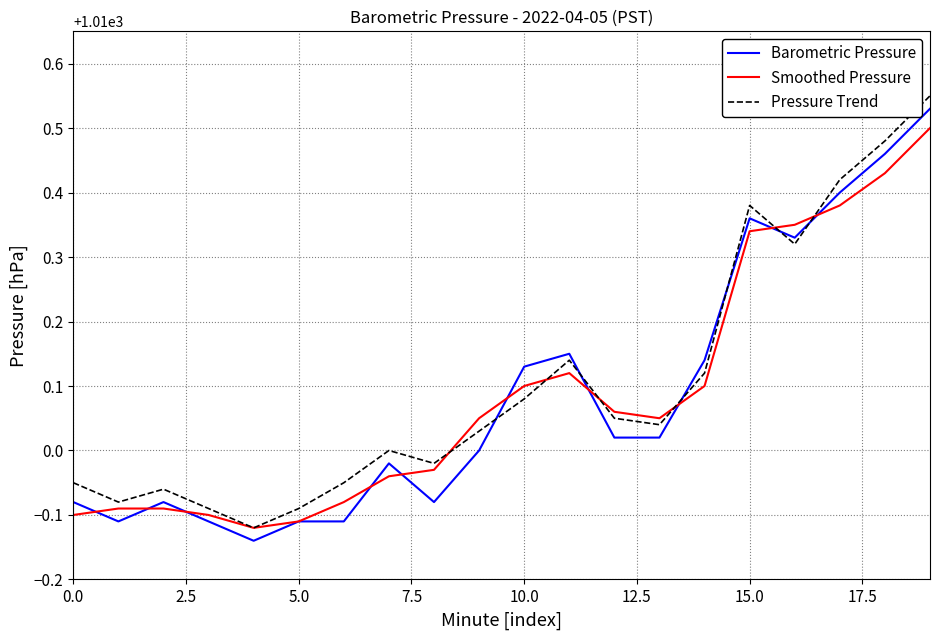

True or false: Pressure Trend and Barometric Pressure intersect in this chart.

True